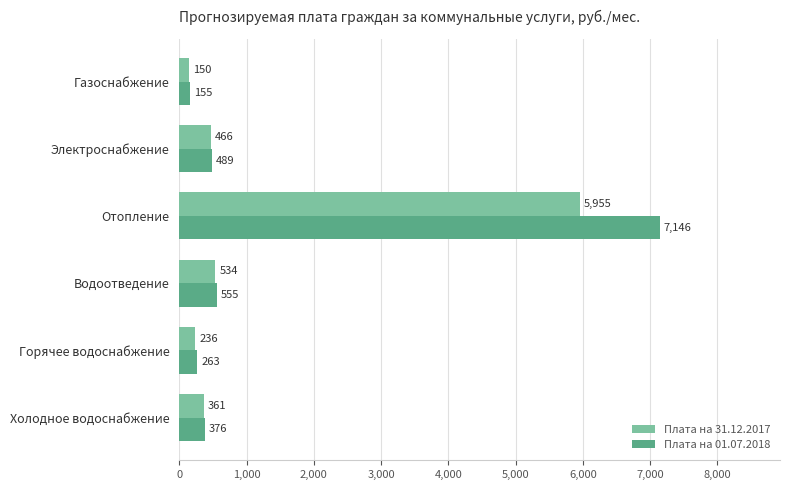

Rank the series by their average value, from highest to lowest.

Плата на 01.07.2018, Плата на 31.12.2017